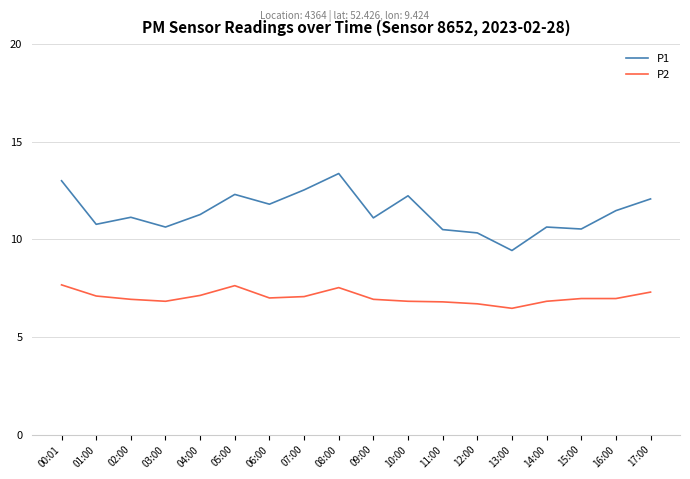

At which category does P1 reach its first local valley?

01:00